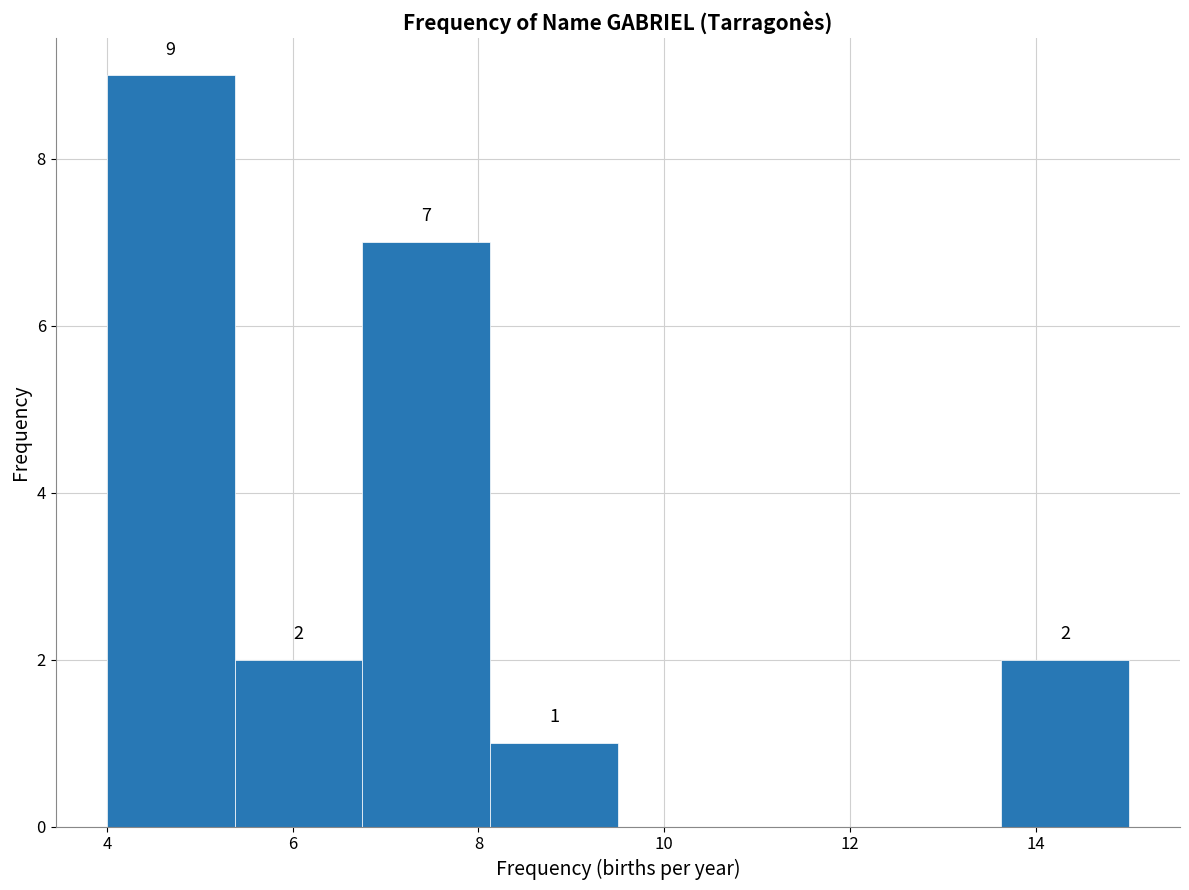

Over which range of the x-axis is the bar tallest?

4.0 to 5.4